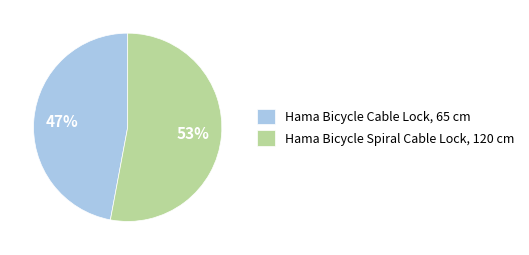

Is there a majority slice in this chart?

Yes